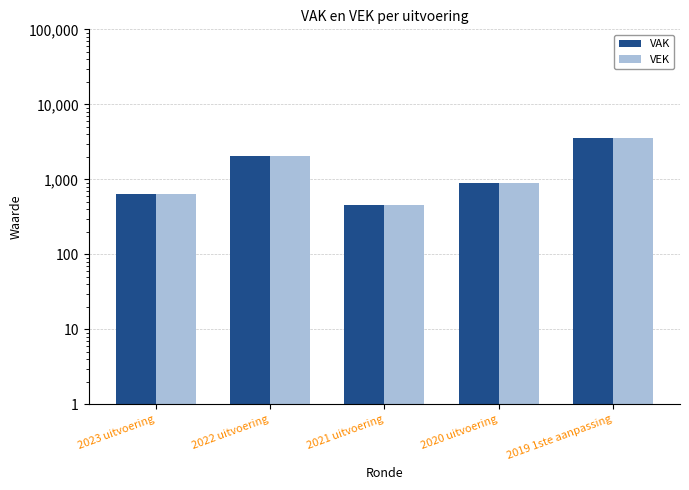

At 2019 1ste aanpassing, list the series in order from smallest to largest.

VAK, VEK